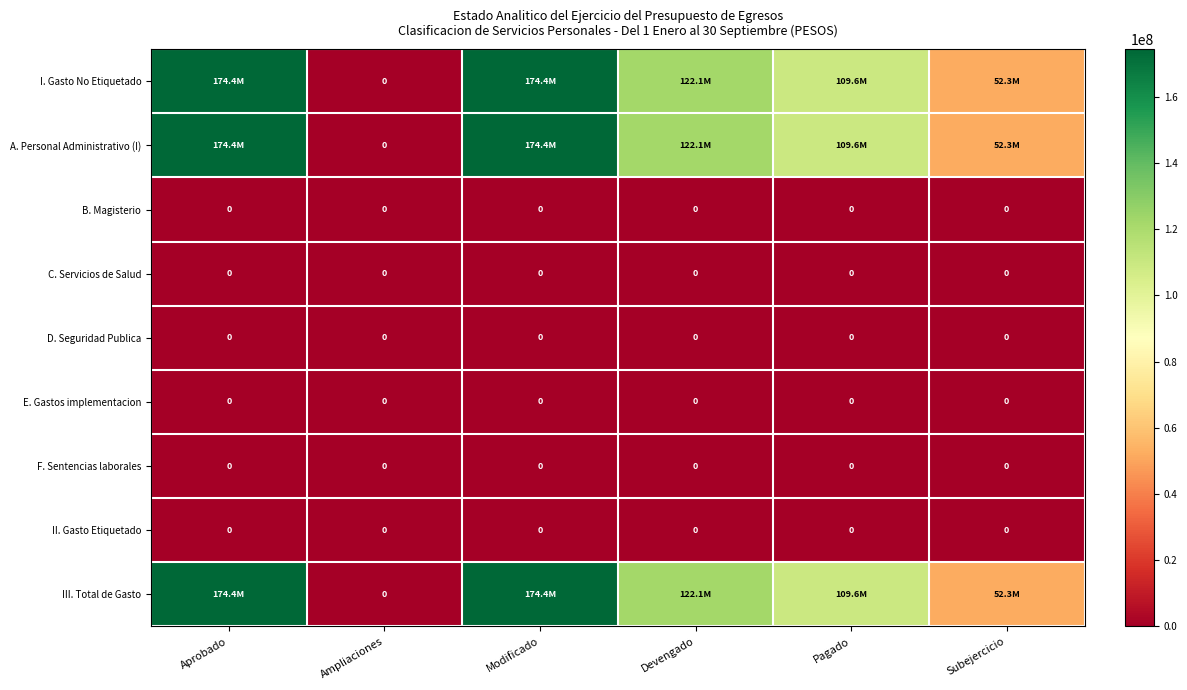

The B. Magisterio series shows 0 at Devengado. True or false?

True